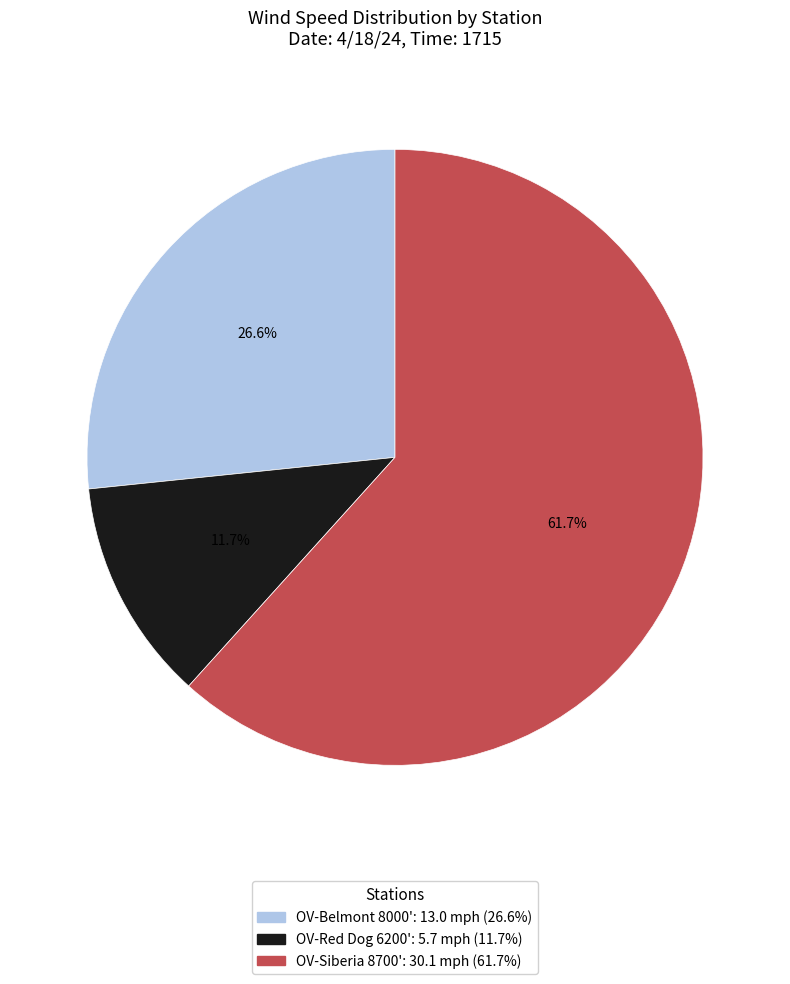

Which slice represents more than half of the pie?

OV-Siberia 8700'